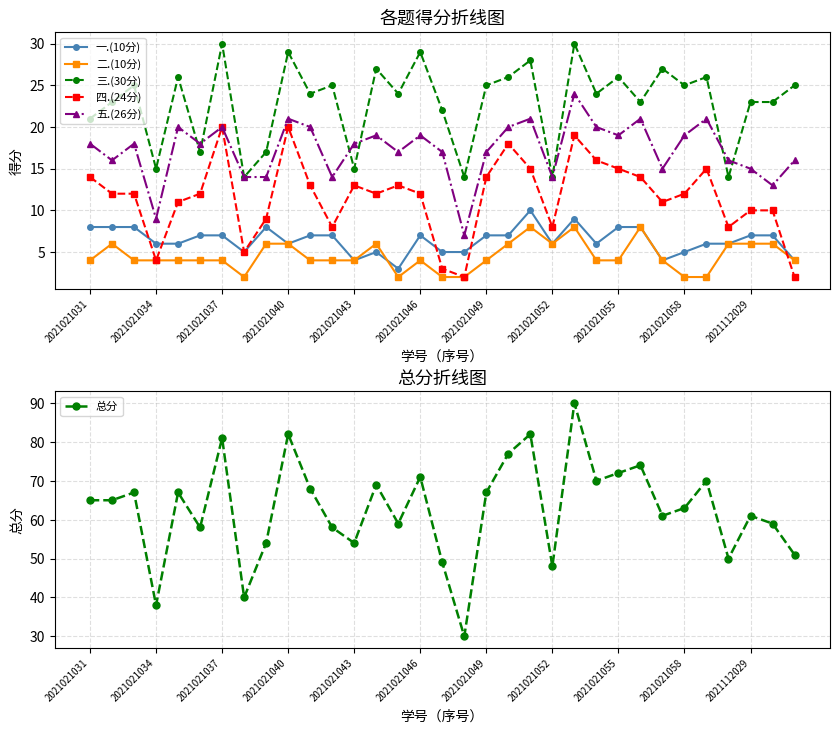

True or false: 二.(10分) and 总分 cross at least once.

False